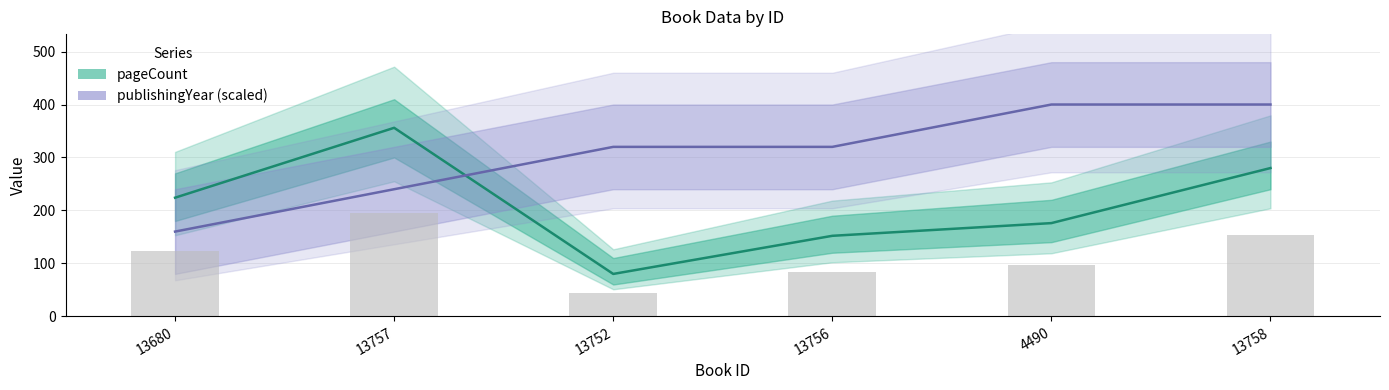

What is the label of the 6th bar from the right?

13680